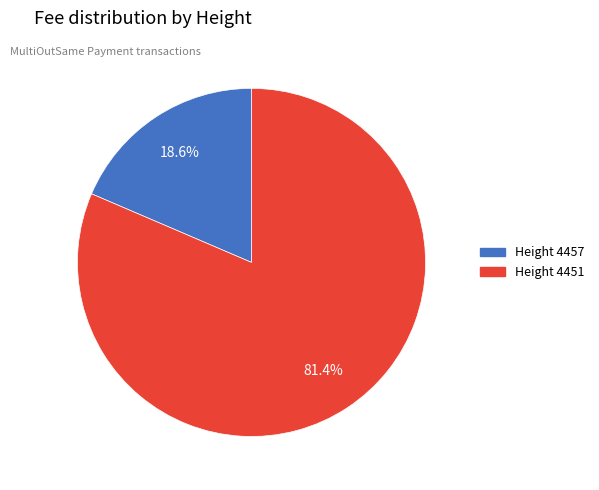

Which has a higher value, Height 4451 or Height 4457?

Height 4451